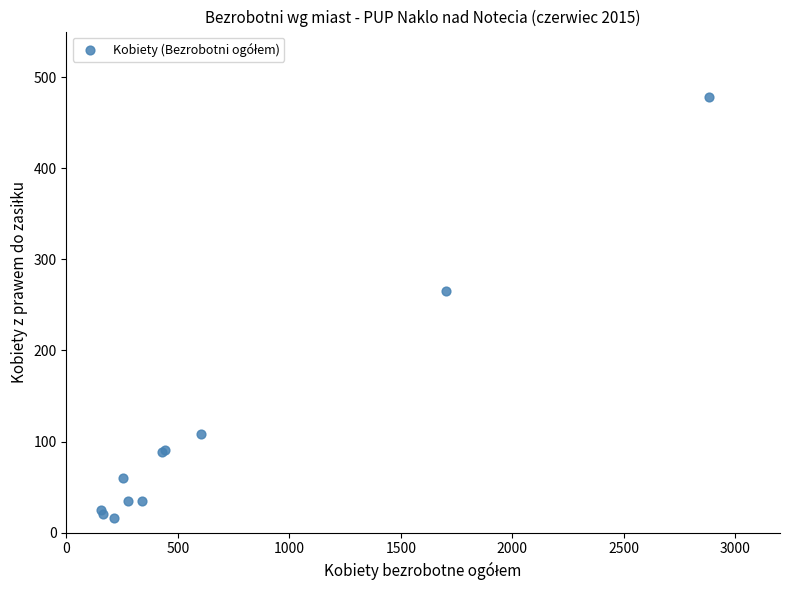

What Y value in the scatter plot is closest to 247?

265